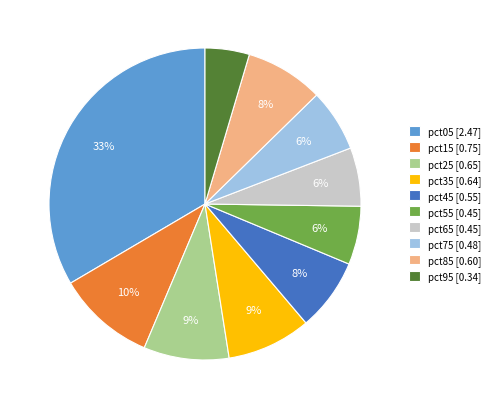

Count the number of slices in the pie.

10